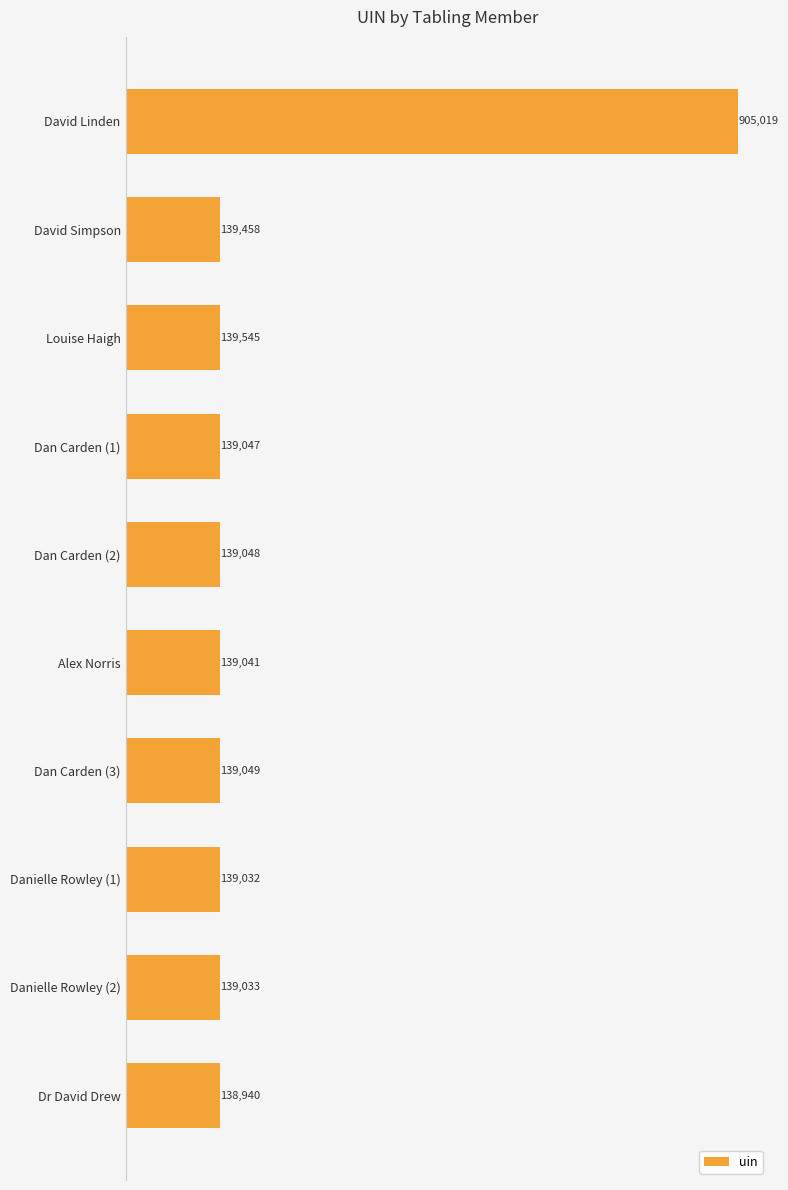

List the labels in order of value, largest first.

David Linden, Louise Haigh, David Simpson, Dan Carden (3), Dan Carden (2), Dan Carden (1), Alex Norris, Danielle Rowley (2), Danielle Rowley (1), Dr David Drew